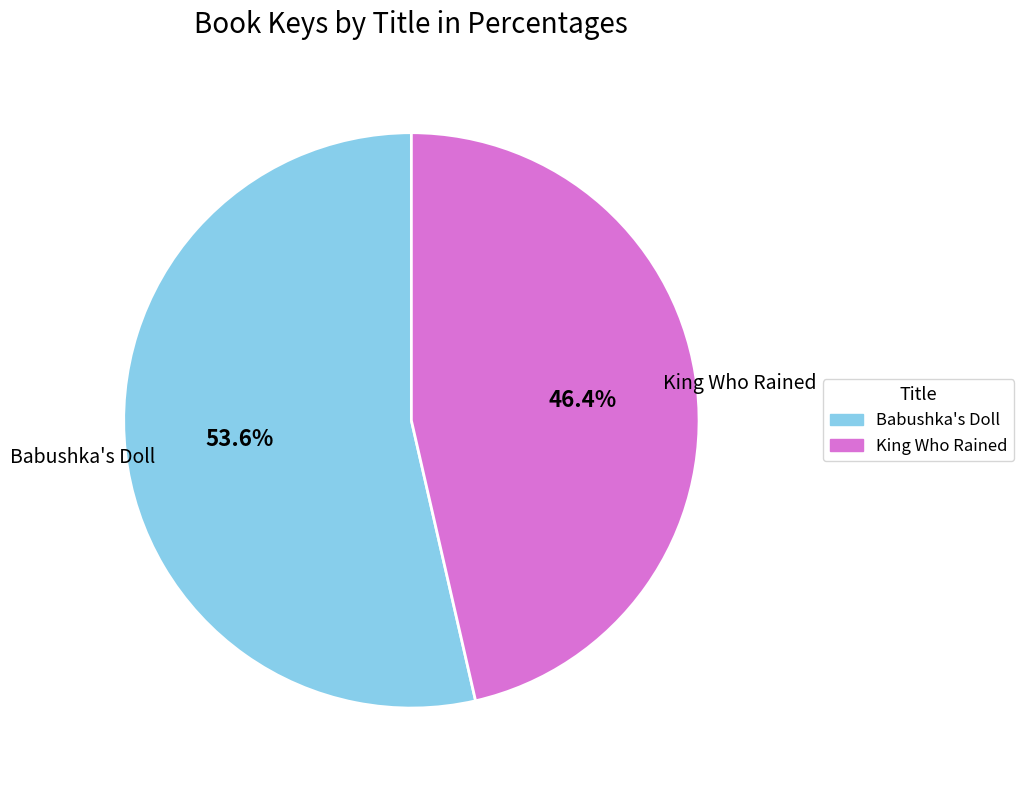

What is the largest slice in the pie chart?

Babushka's Doll